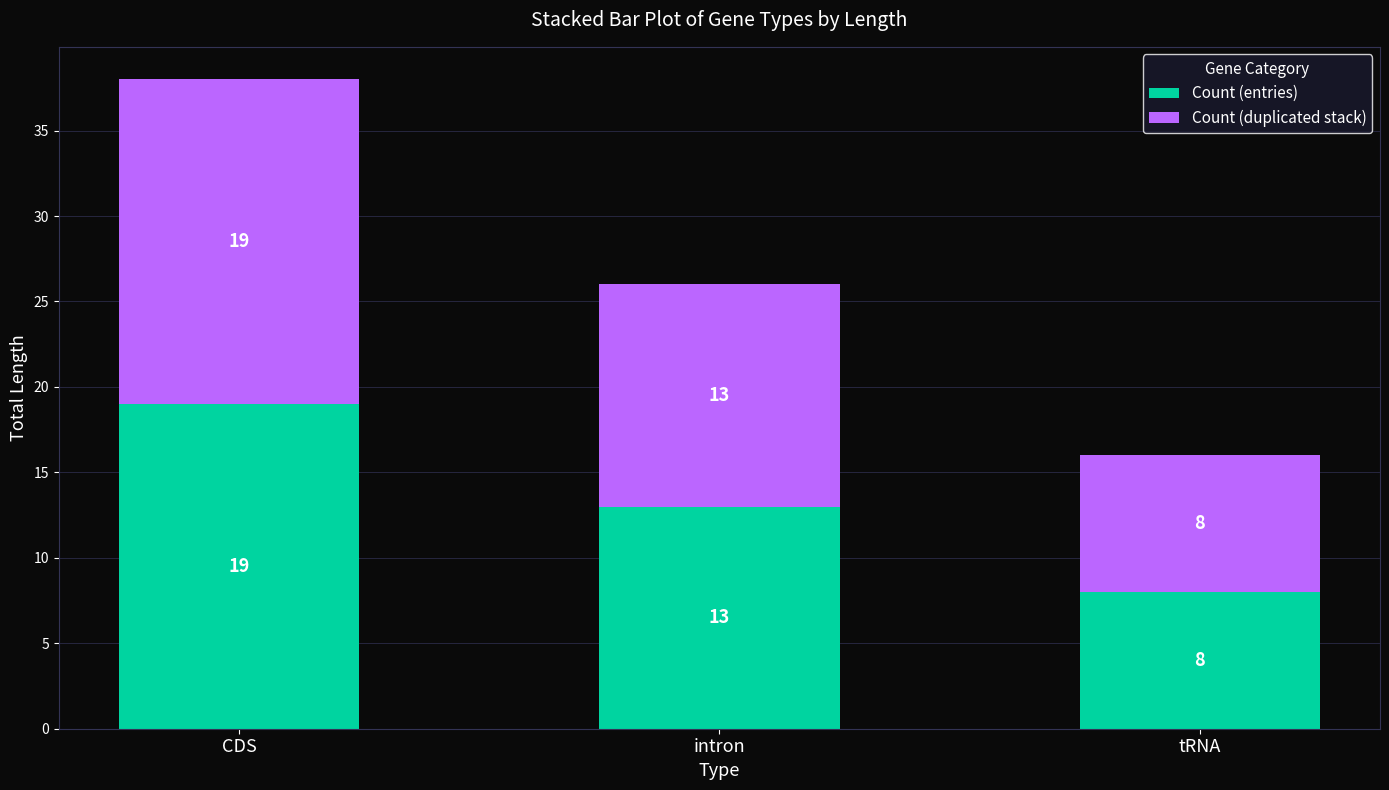

What is the minimum value for Count (entries)?

8